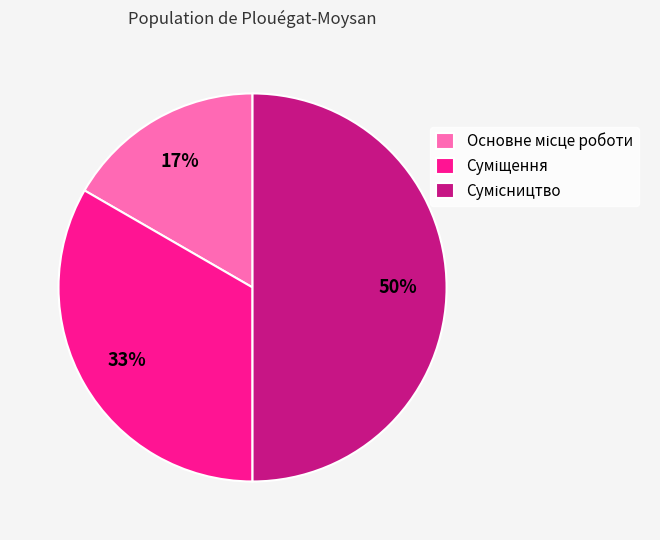

To the nearest percent, what is the average slice percentage?

33%